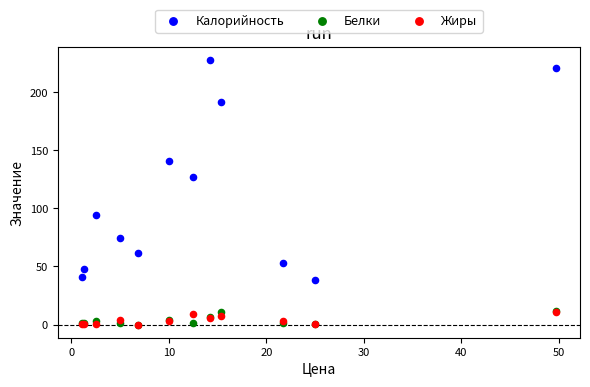

In the Калорийность series, what Y value is closest to 132?

127.2